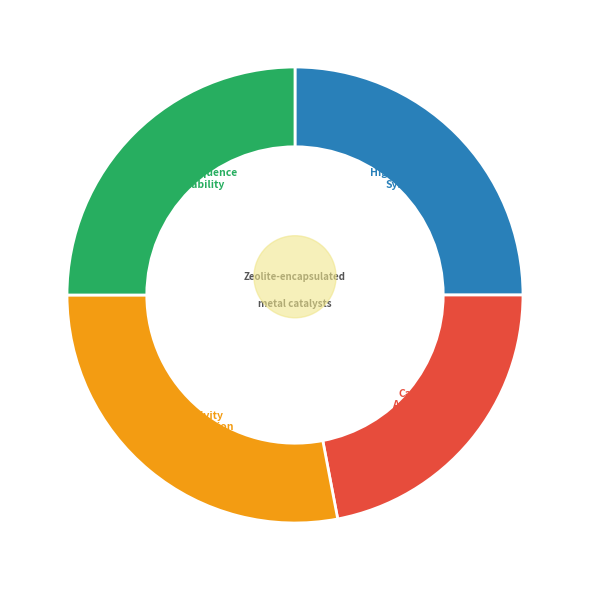

How many segments does this pie chart have?

2